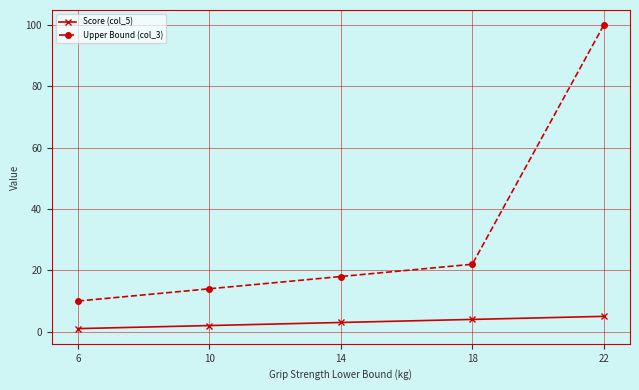

Count the number of data series in this chart.

2